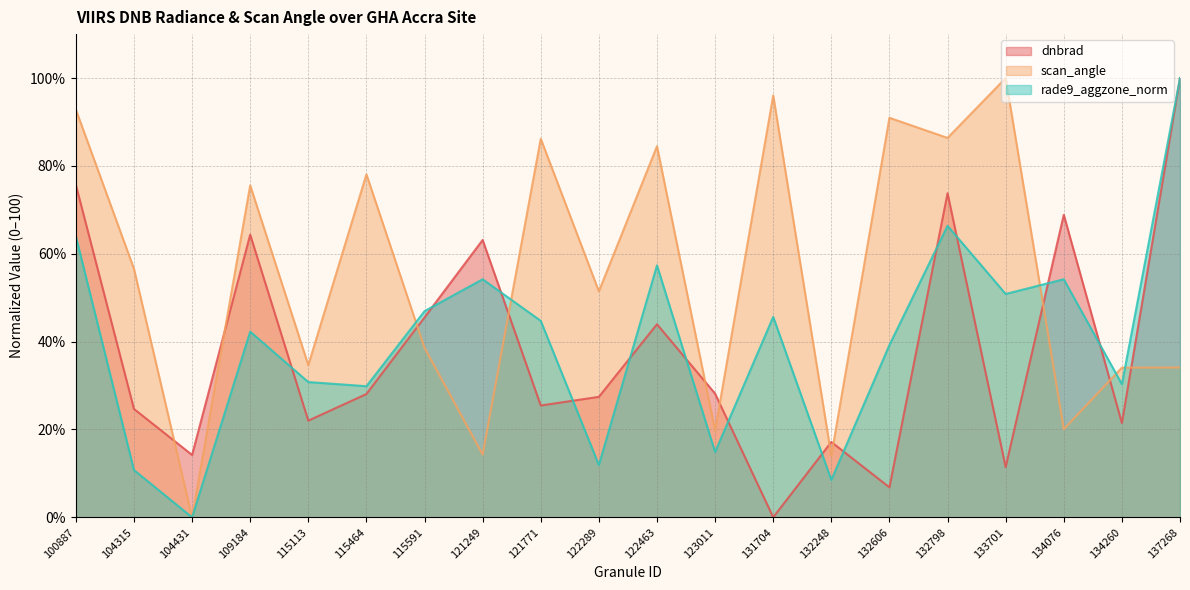

Which series changed the most between 122289 and 123011?

scan_angle